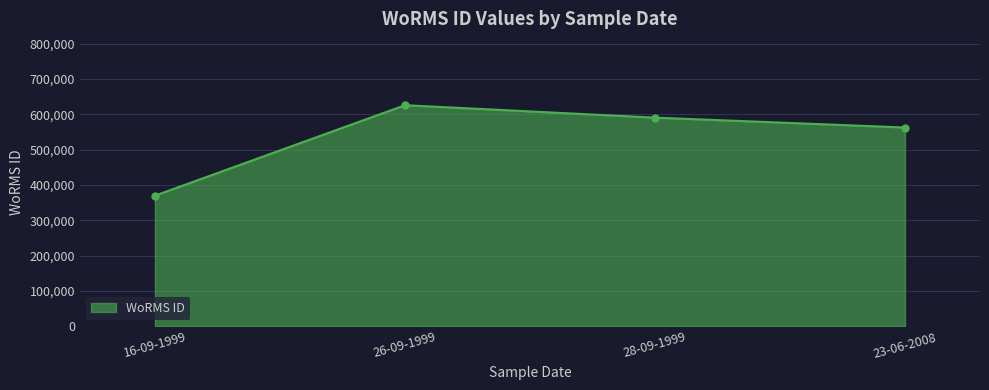

Is it true that the value at 23-06-2008 is 739029?

False